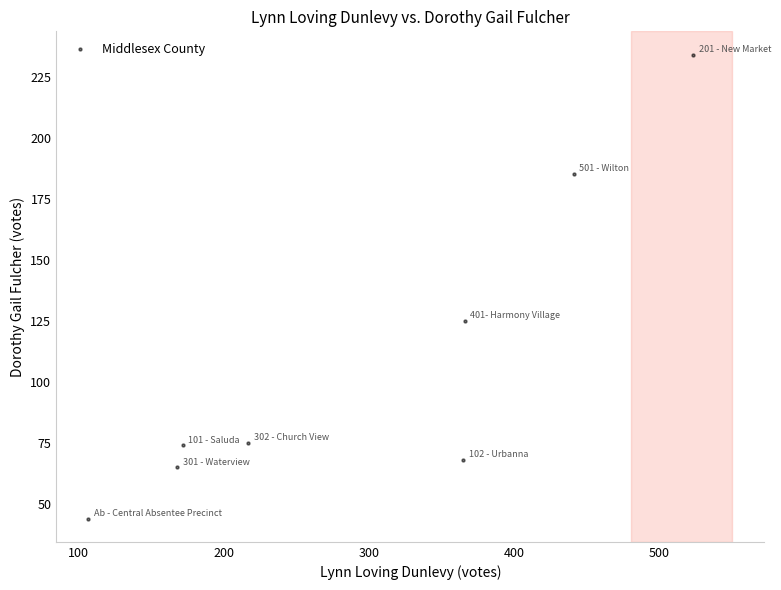

What is the range of Y values (max minus min)?

190